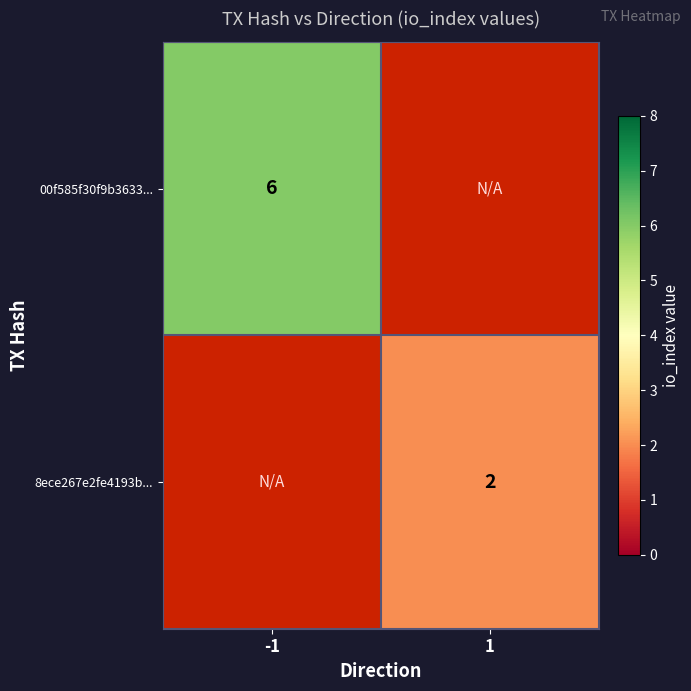

At which label does 00f585f30f9b3633... reach its peak?

-1